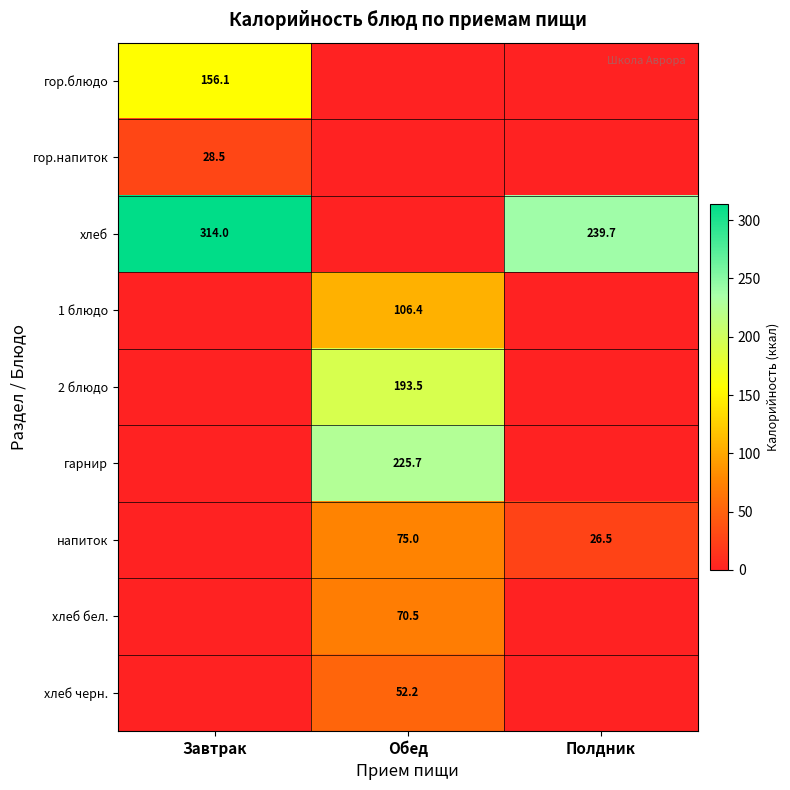

Is it true that гарнир equals 393.4 at Обед?

False